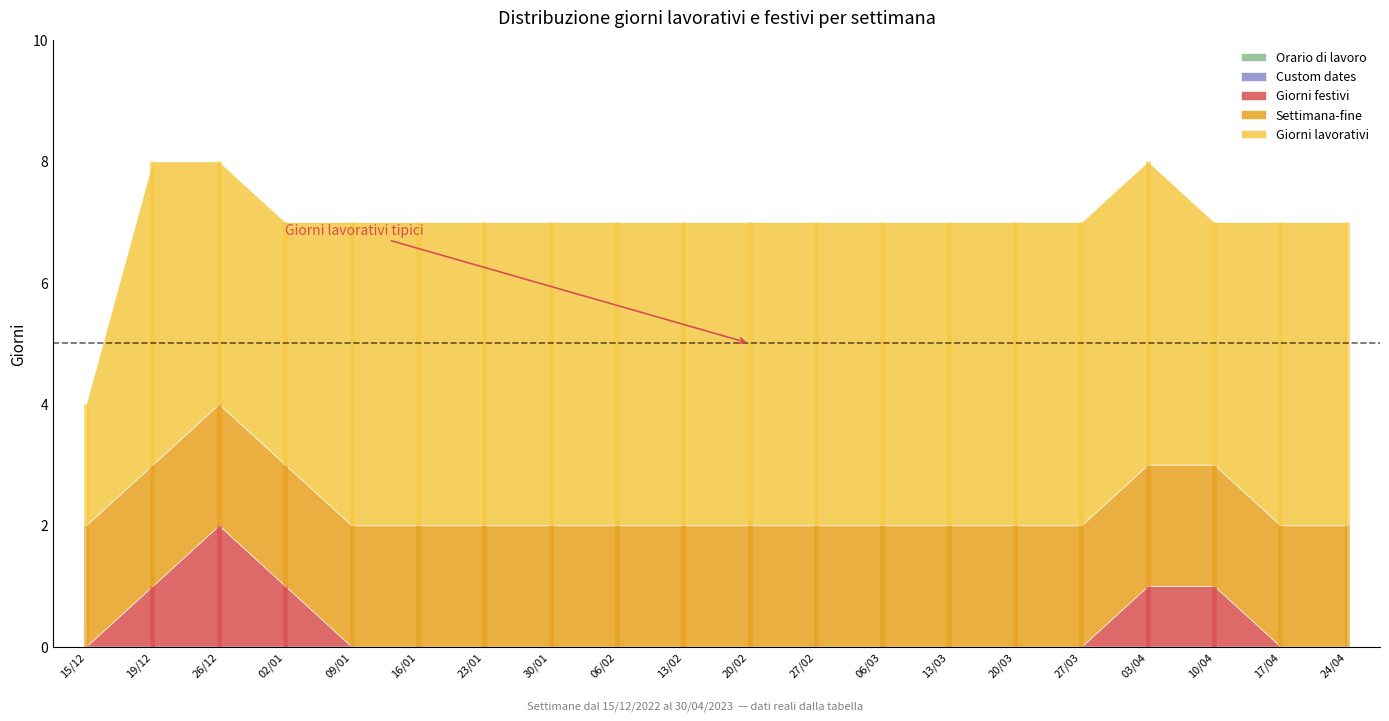

Rank the series by their maximum value, from lowest to highest.

Custom dates, Orario di lavoro, Settimana-fine, Giorni festivi, Giorni lavorativi